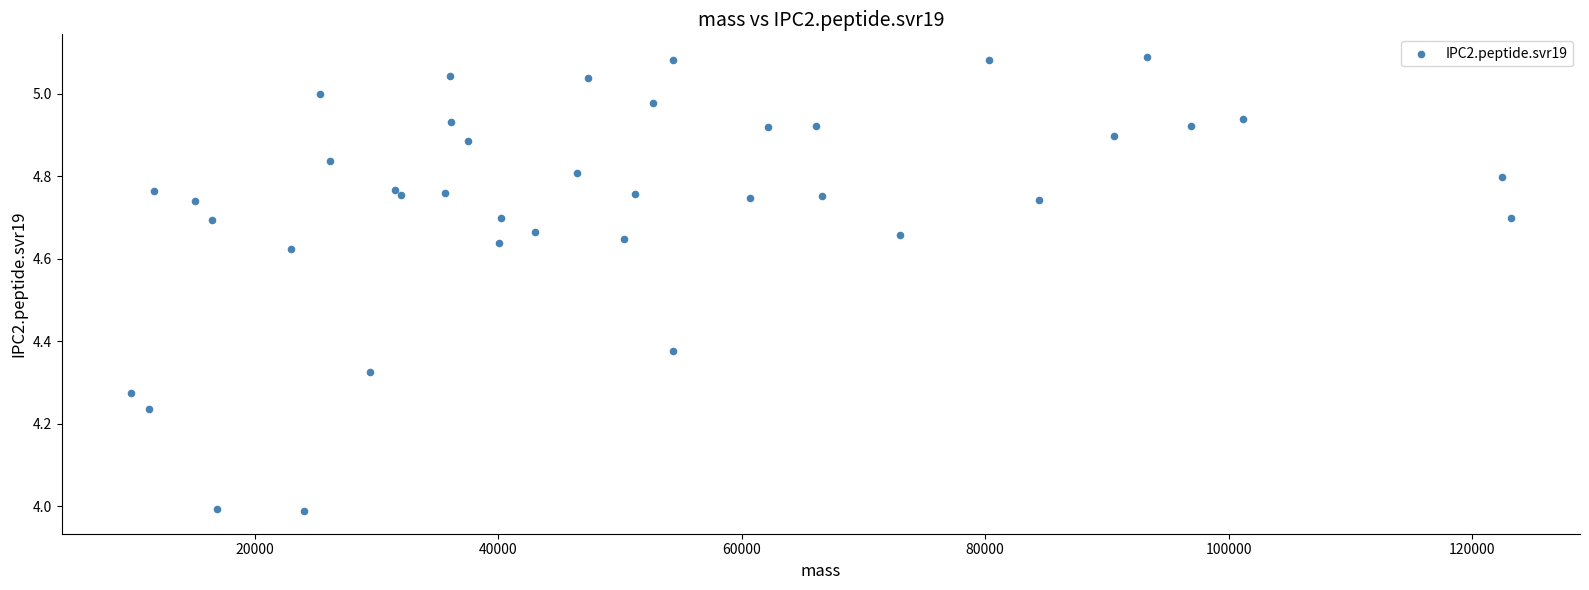

What is the range of Y values (max minus min)?

1.1